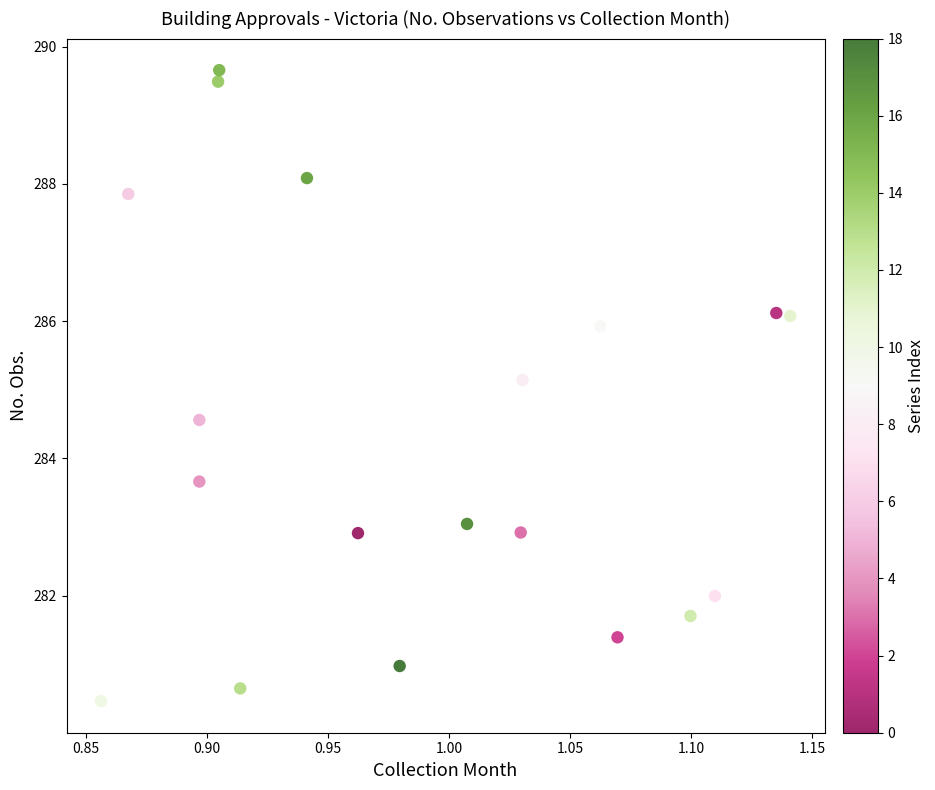

What is the range of Y values (max minus min)?

9.2